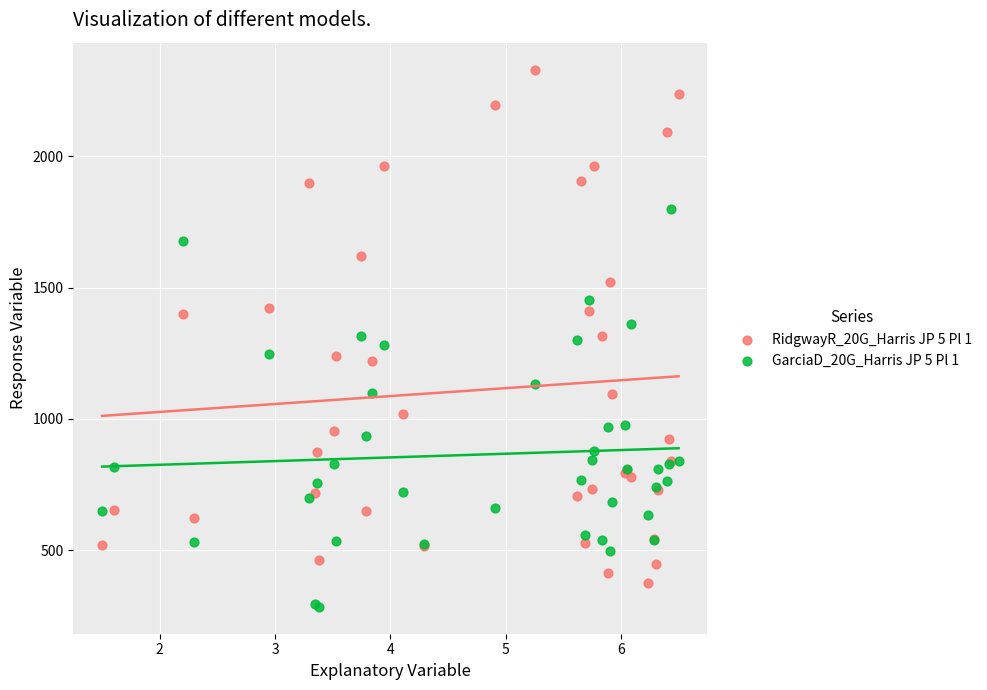

Which series contains the lowest Y value?

GarciaD_20G_Harris JP 5 Pl 1